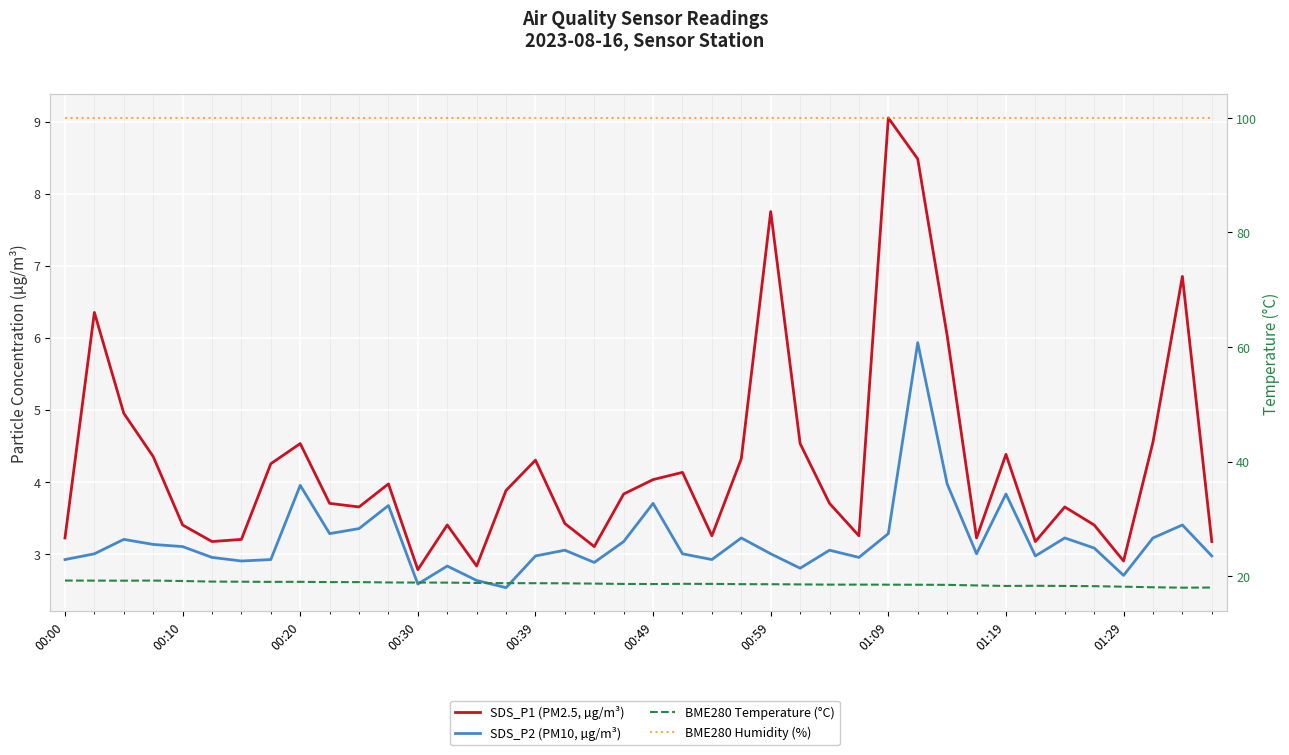

Does the chart display data point markers on the line(s)?

No